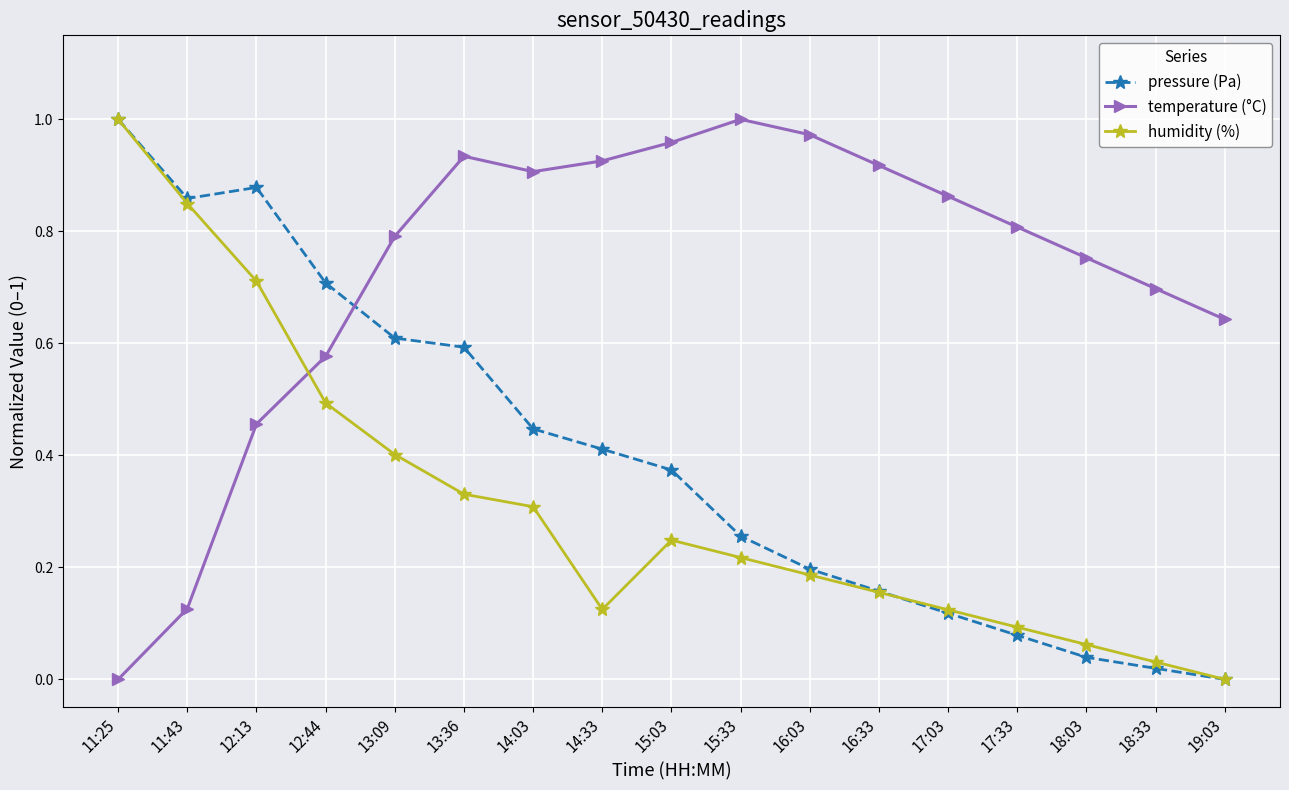

What is the label of the 3rd point from the right?

18:03